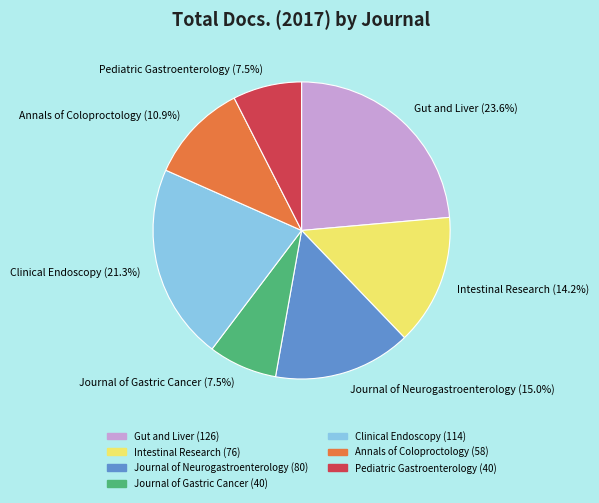

Which has a higher value, Journal of Neurogastroenterology (15.0%) or Pediatric Gastroenterology (7.5%)?

Journal of Neurogastroenterology (15.0%)